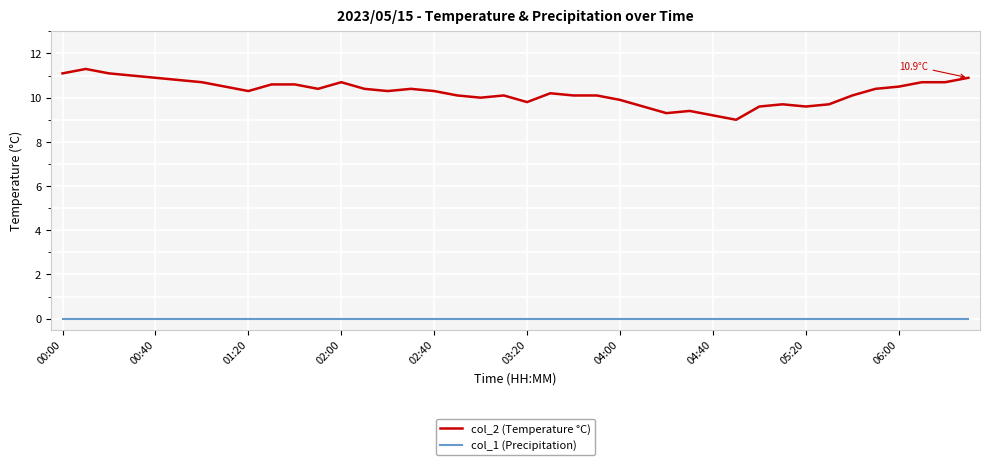

List the series in order of their peak value, lowest first.

col_1 (Precipitation), col_2 (Temperature °C)